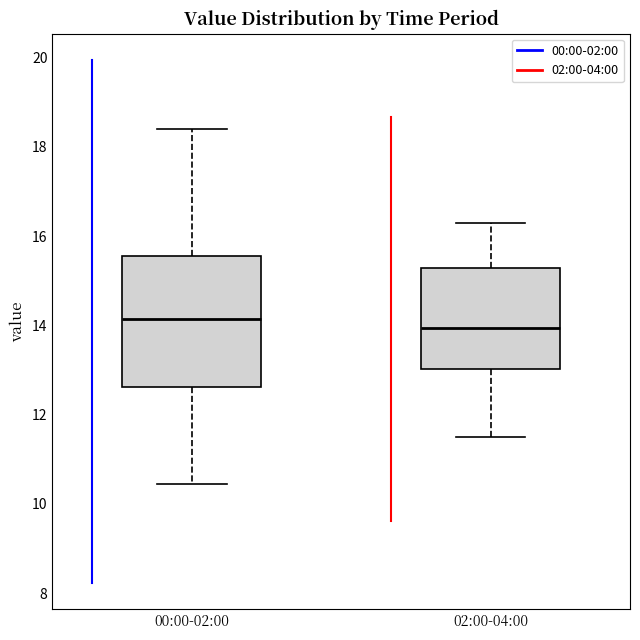

Reading left to right, read every box against the y-axis: the position of its median line, the range the box covers, and the ends of its whiskers. The values are not printed on the chart, so give them approximately, as read against the axis.

00:00-02:00: median 14.2, box 12.6 to 15.6, whiskers 10.4 to 18.4
02:00-04:00: median 14.0, box 13.0 to 15.2, whiskers 11.6 to 16.4